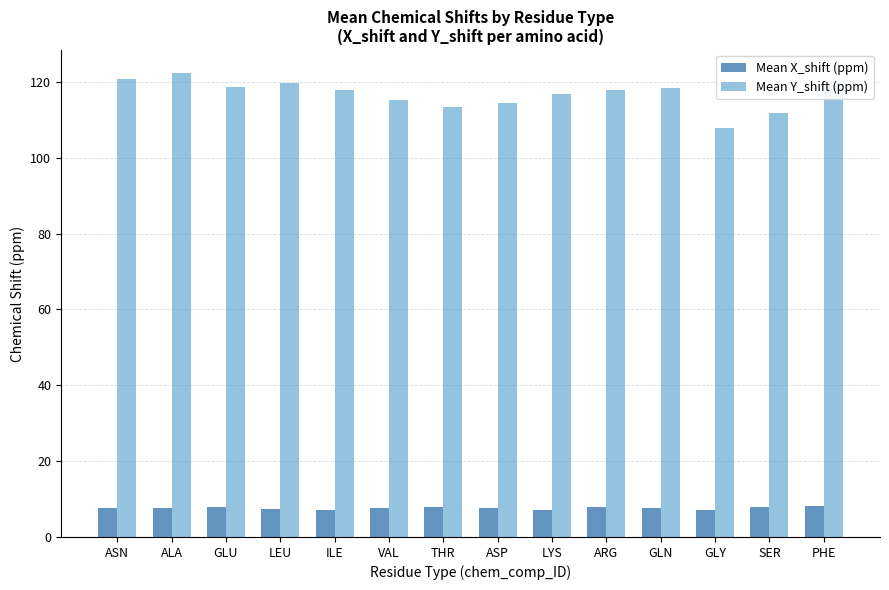

At how many categories does at least one series exceed 60?

14